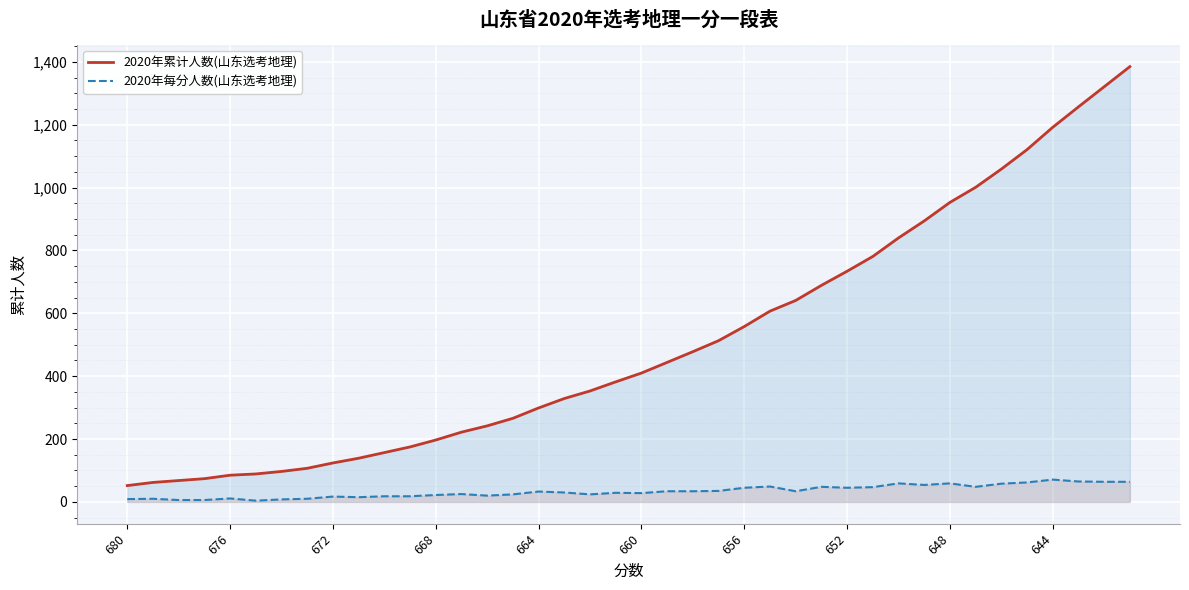

Reading left to right, what are all the values shown in this chart?

2020年累计人数(山东选考地理): 52	62	68	74	85	89	97	107	124	139	157	175	197	222	242	266	299	329	353	382	410	444	478	513	558	607	641	689	734	781	840	894	953	1001	1059	1121	1192	1257	1321	1385
2020年每分人数(山东选考地理): 9	10	6	6	11	4	8	10	17	15	18	18	22	25	20	24	33	30	24	29	28	34	34	35	45	49	34	48	45	47	59	54	59	48	58	62	71	65	64	64